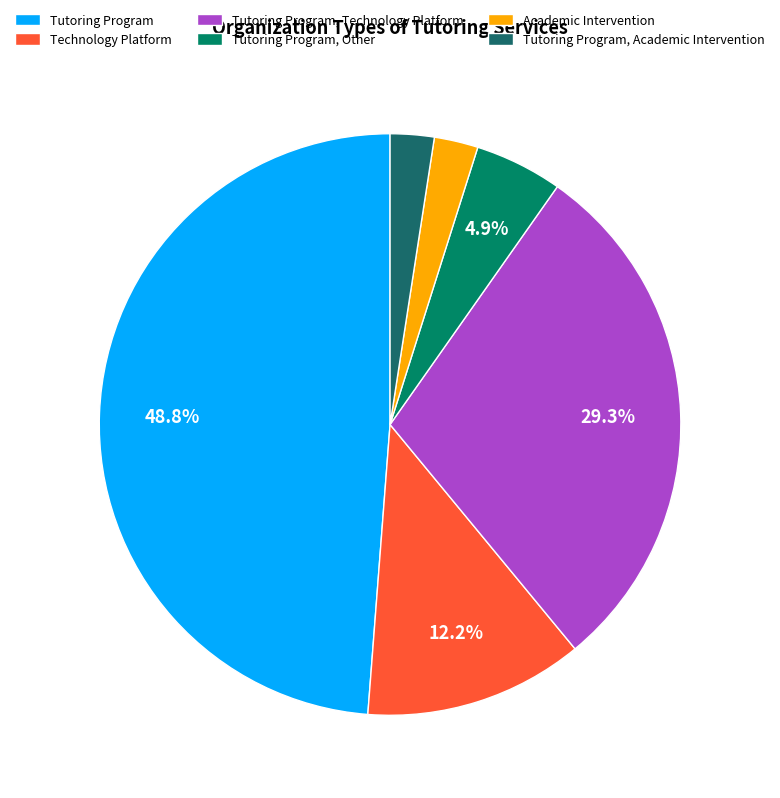

How many segments does this pie chart have?

6